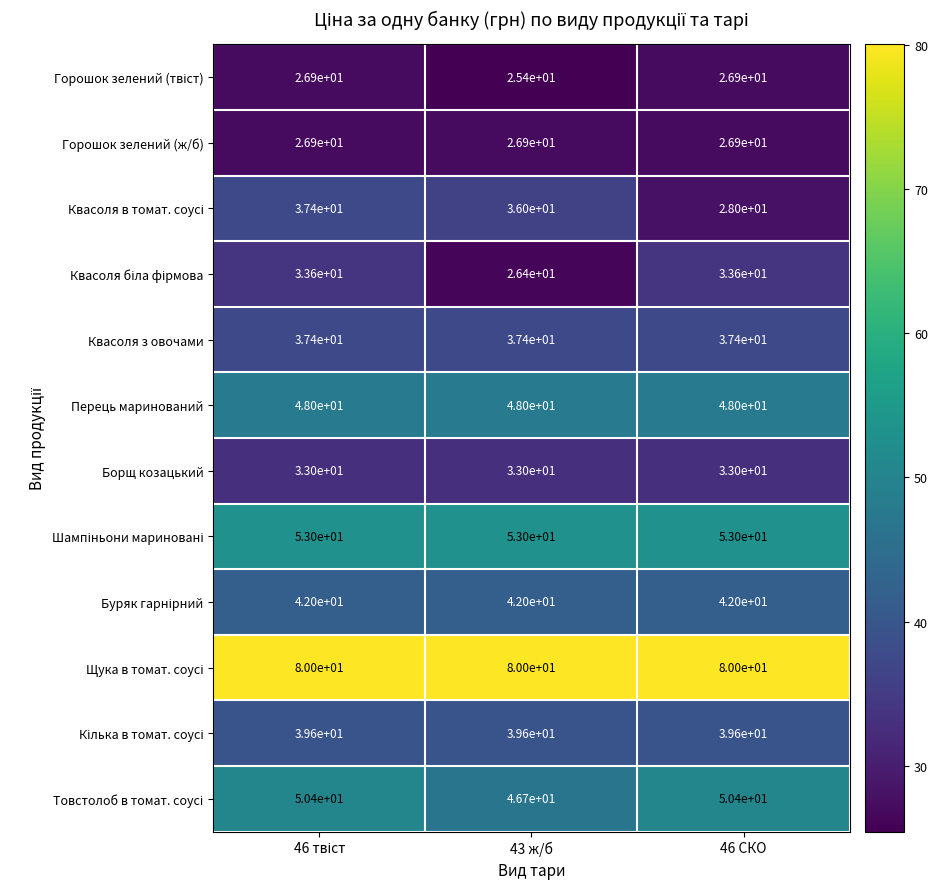

What is the minimum value shown in the chart?

25.4